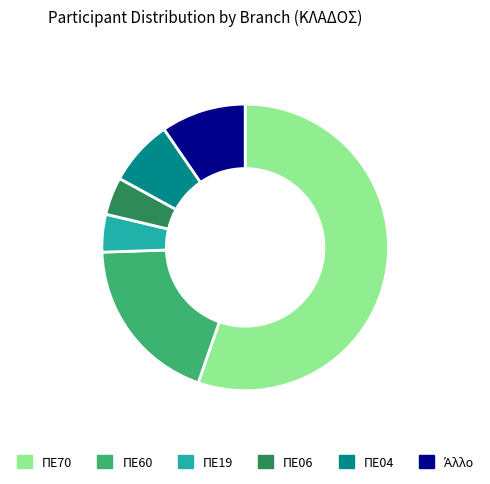

Does ΠΕ70 represent more than half of the total?

Yes